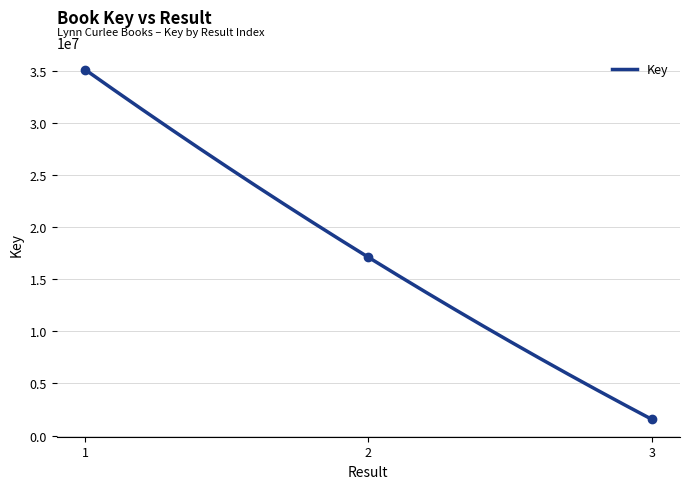

Does the chart have visible grid lines?

Yes